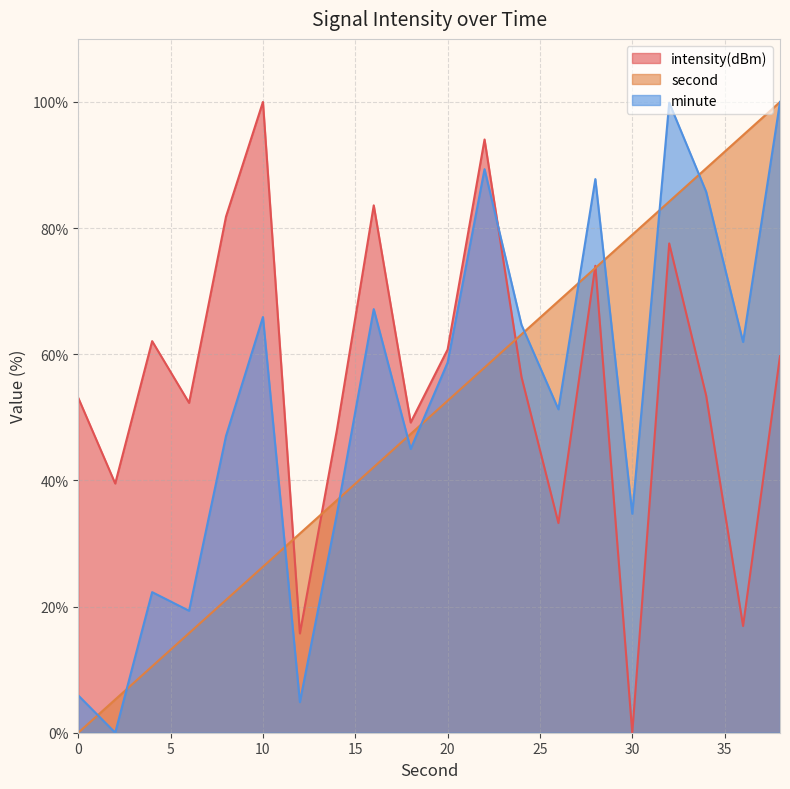

How many intersections are there between second and intensity(dBm)?

5